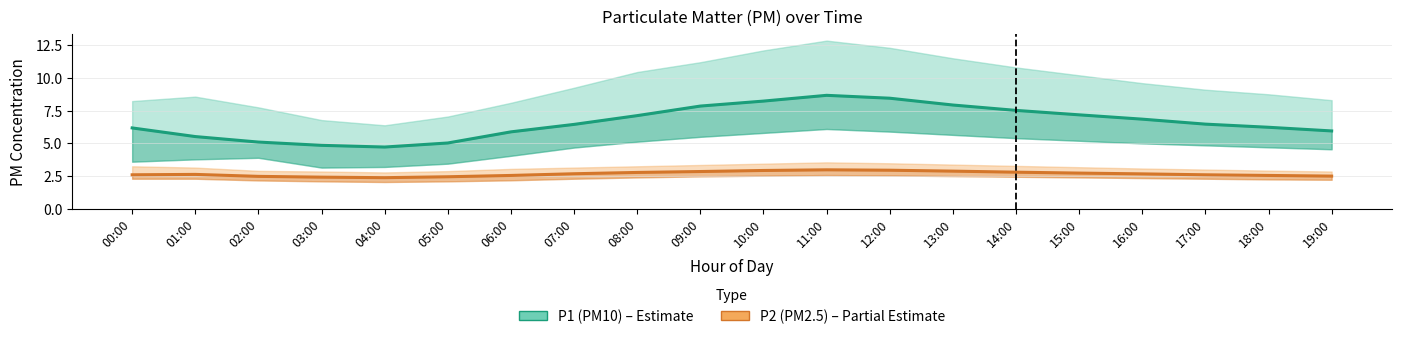

Which series has the largest total across all categories?

P1 (PM10)